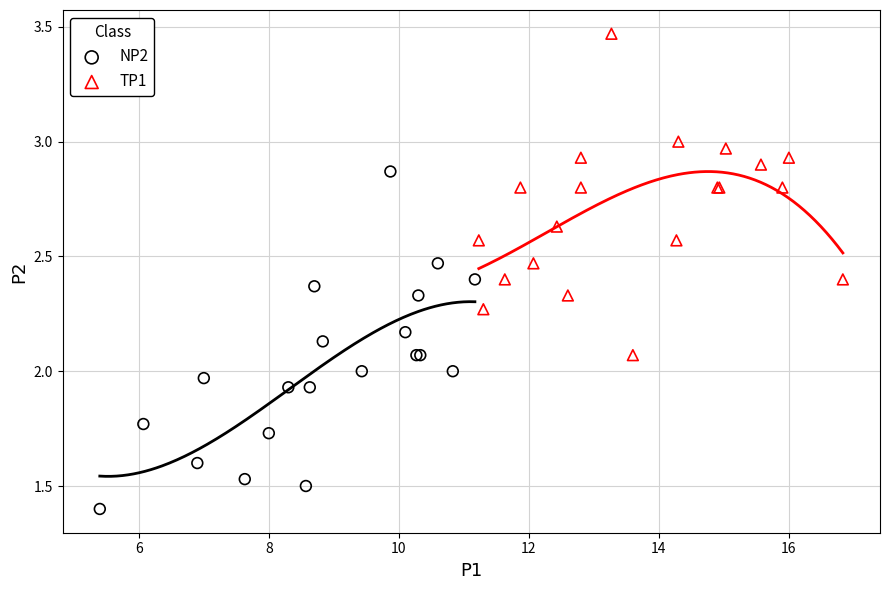

Which series reaches the maximum Y coordinate?

TP1